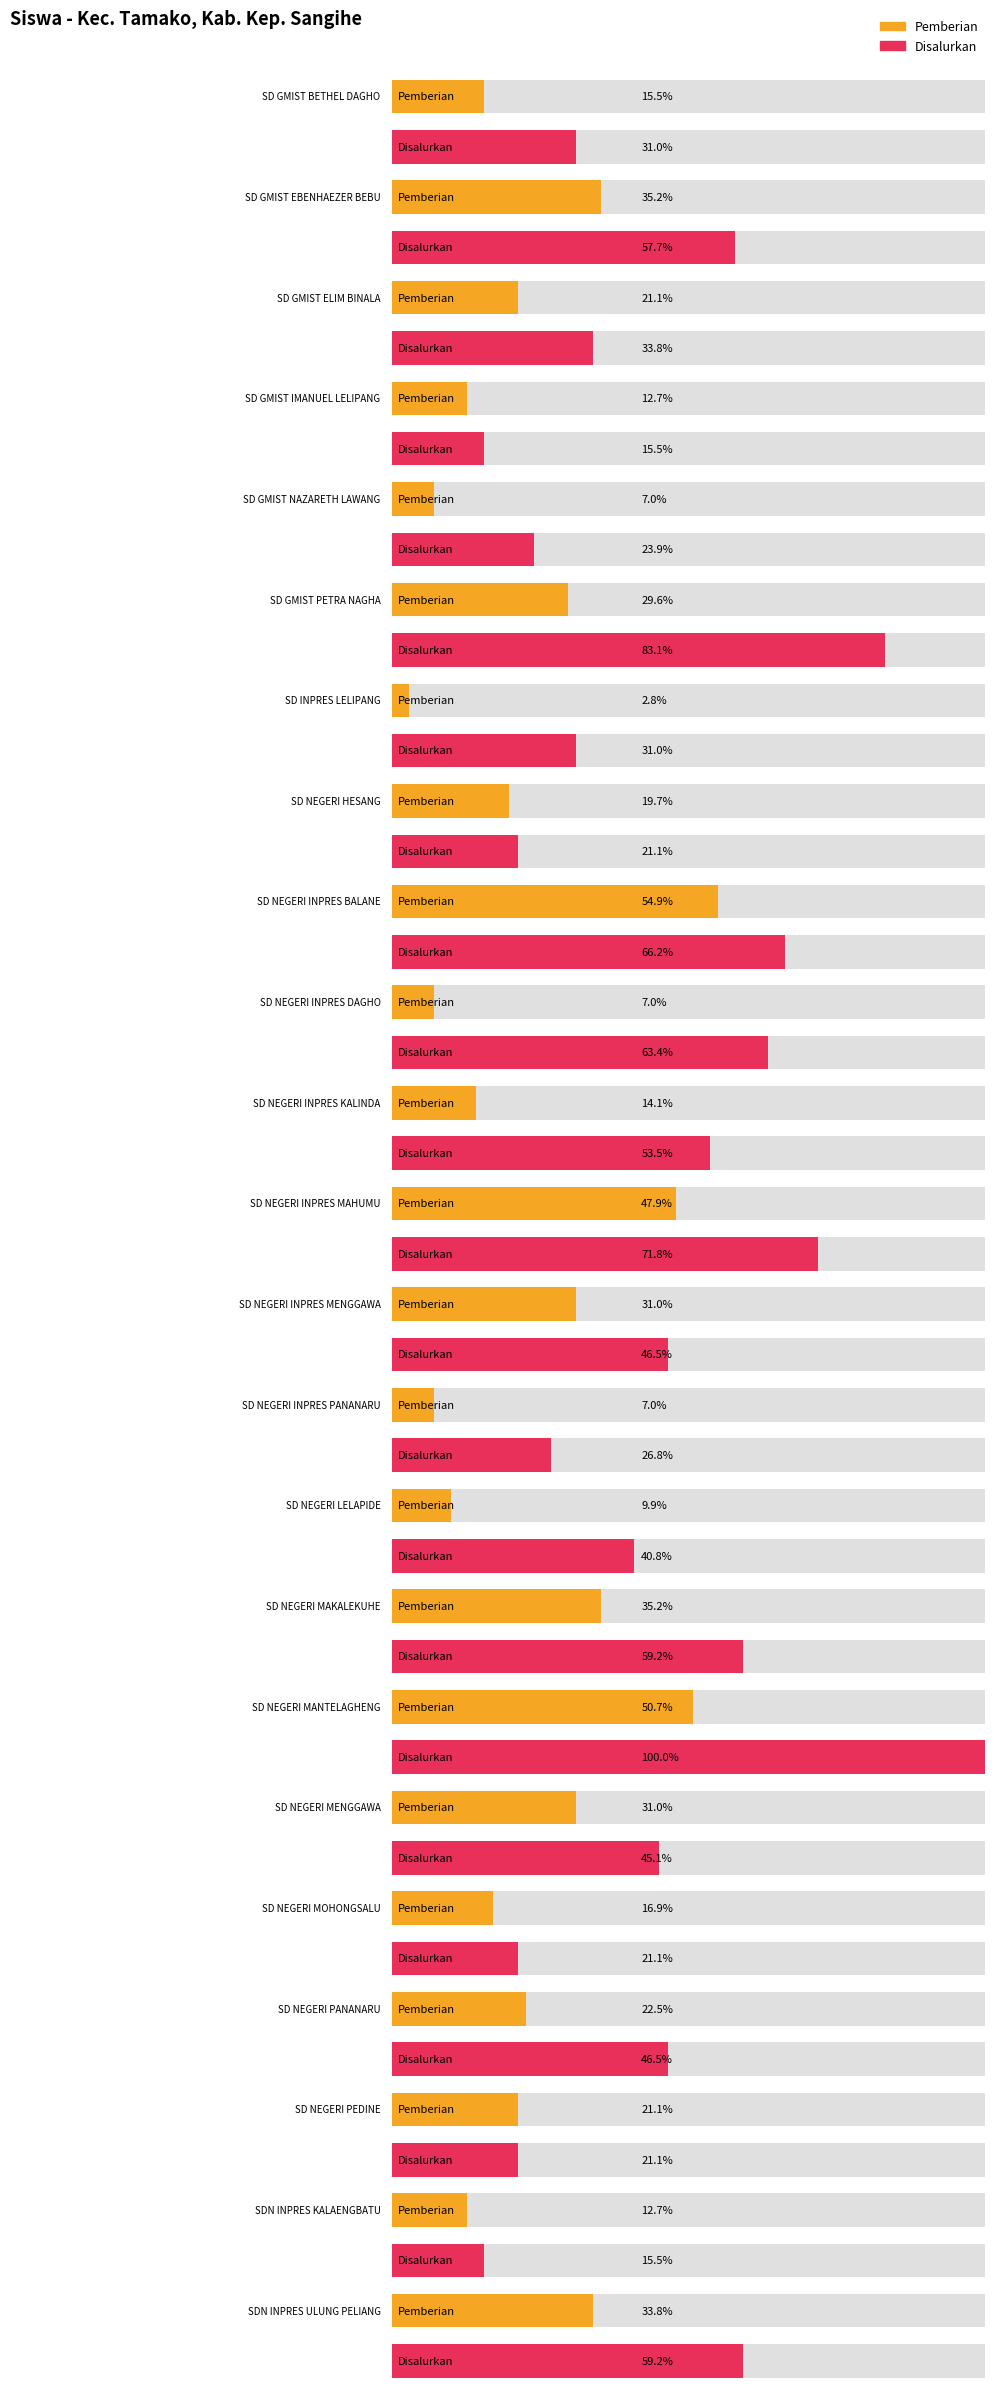

What are all the series names shown in the legend?

Pemberian, Disalurkan